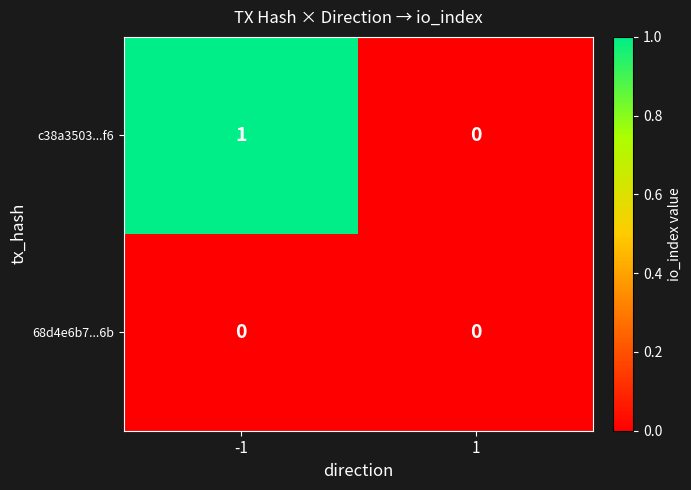

Is the value of 68d4e6b7...6b at -1 greater than the value of c38a3503...f6 at -1?

No